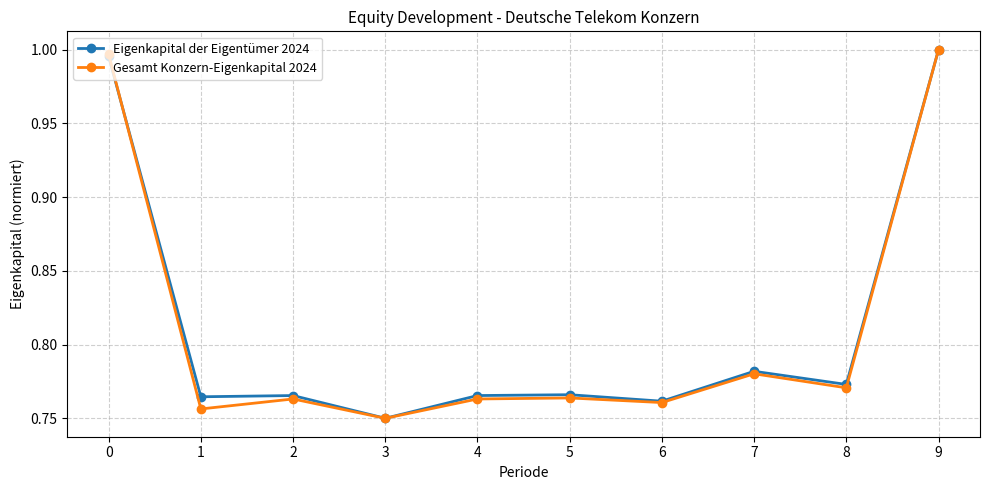

Which category has the lowest value across all series?

3